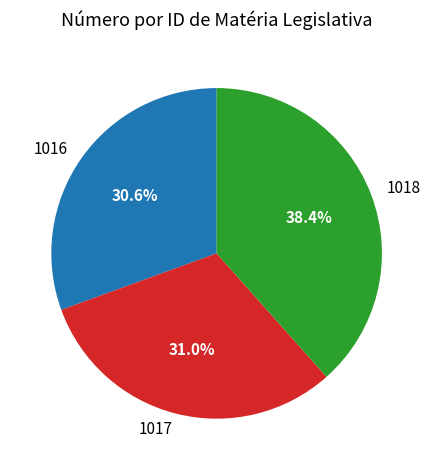

How many slices are in this pie chart?

3